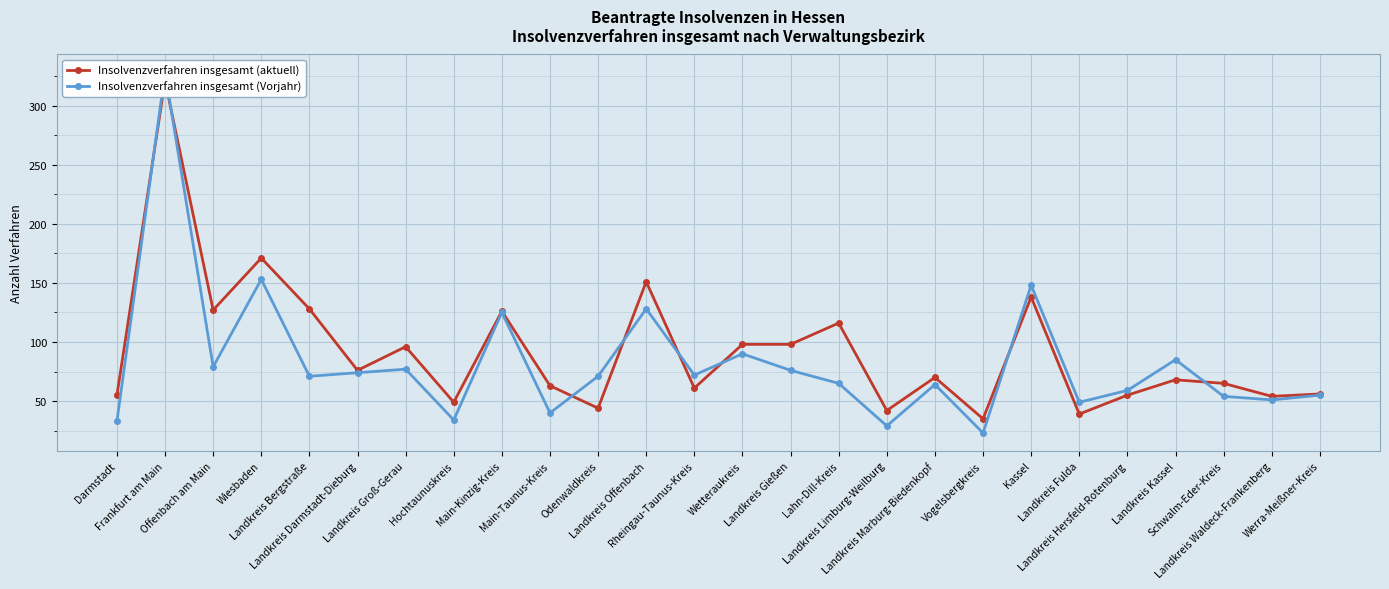

Reading left to right, extract all data points from this chart.

Insolvenzverfahren insgesamt (aktuell): Darmstadt=55	Frankfurt am Main=321	Offenbach am Main=127	Wiesbaden=171	Landkreis Bergstraße=128	Landkreis Darmstadt-Dieburg=76	Landkreis Groß-Gerau=96	Hochtaunuskreis=49	Main-Kinzig-Kreis=126	Main-Taunus-Kreis=63	Odenwaldkreis=44	Landkreis Offenbach=151	Rheingau-Taunus-Kreis=61	Wetteraukreis=98	Landkreis Gießen=98	Lahn-Dill-Kreis=116	Landkreis Limburg-Weilburg=42	Landkreis Marburg-Biedenkopf=70	Vogelsbergkreis=35	Kassel=138	Landkreis Fulda=39	Landkreis Hersfeld-Rotenburg=55	Landkreis Kassel=68	Schwalm-Eder-Kreis=65	Landkreis Waldeck-Frankenberg=54	Werra-Meißner-Kreis=56
Insolvenzverfahren insgesamt (Vorjahr): Darmstadt=33	Frankfurt am Main=328	Offenbach am Main=79	Wiesbaden=153	Landkreis Bergstraße=71	Landkreis Darmstadt-Dieburg=74	Landkreis Groß-Gerau=77	Hochtaunuskreis=34	Main-Kinzig-Kreis=125	Main-Taunus-Kreis=40	Odenwaldkreis=71	Landkreis Offenbach=128	Rheingau-Taunus-Kreis=72	Wetteraukreis=90	Landkreis Gießen=76	Lahn-Dill-Kreis=65	Landkreis Limburg-Weilburg=29	Landkreis Marburg-Biedenkopf=64	Vogelsbergkreis=23	Kassel=148	Landkreis Fulda=49	Landkreis Hersfeld-Rotenburg=59	Landkreis Kassel=85	Schwalm-Eder-Kreis=54	Landkreis Waldeck-Frankenberg=51	Werra-Meißner-Kreis=55